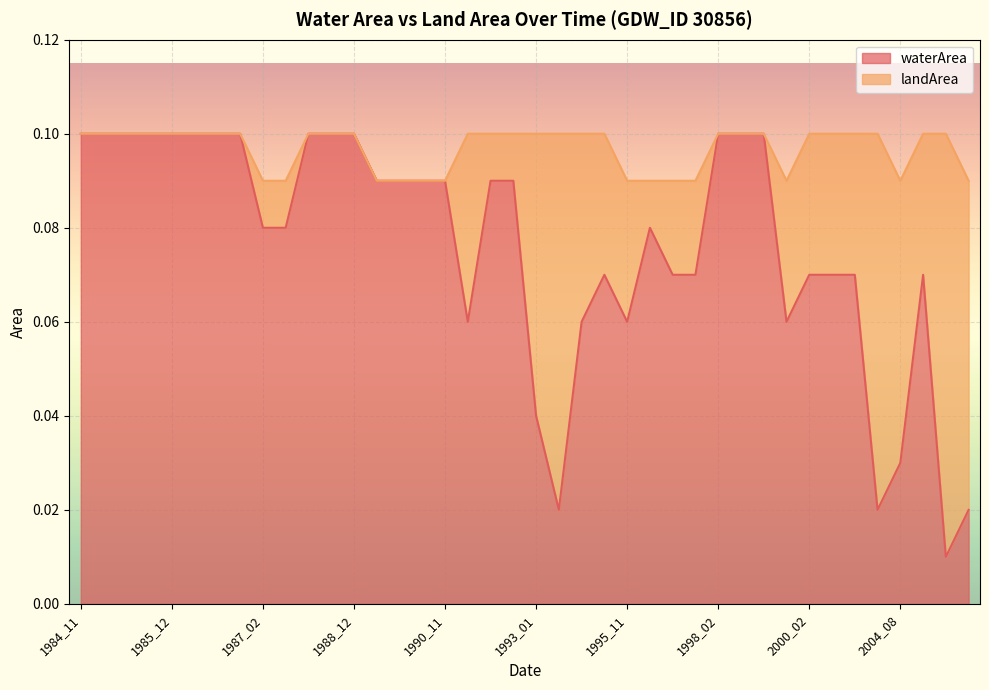

What is the value of the 31st point from the left?

0.1